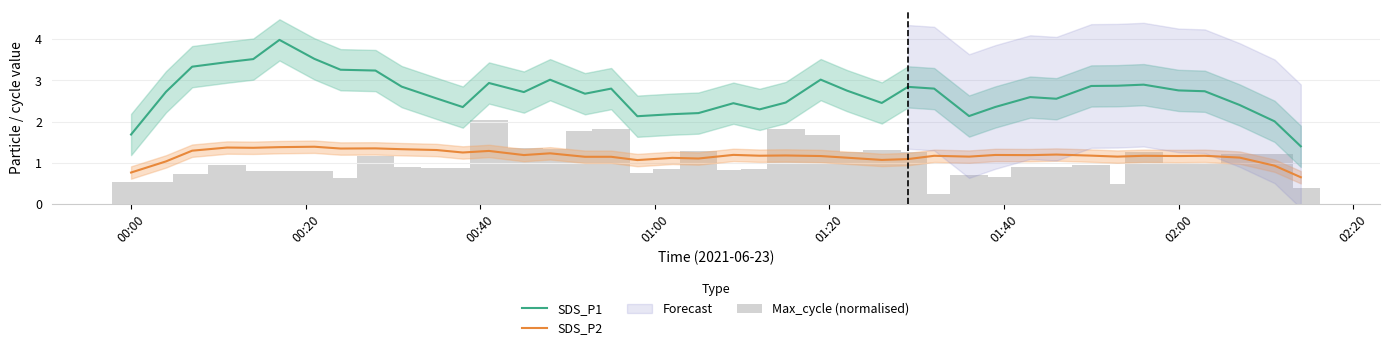

Are the bars horizontal?

No